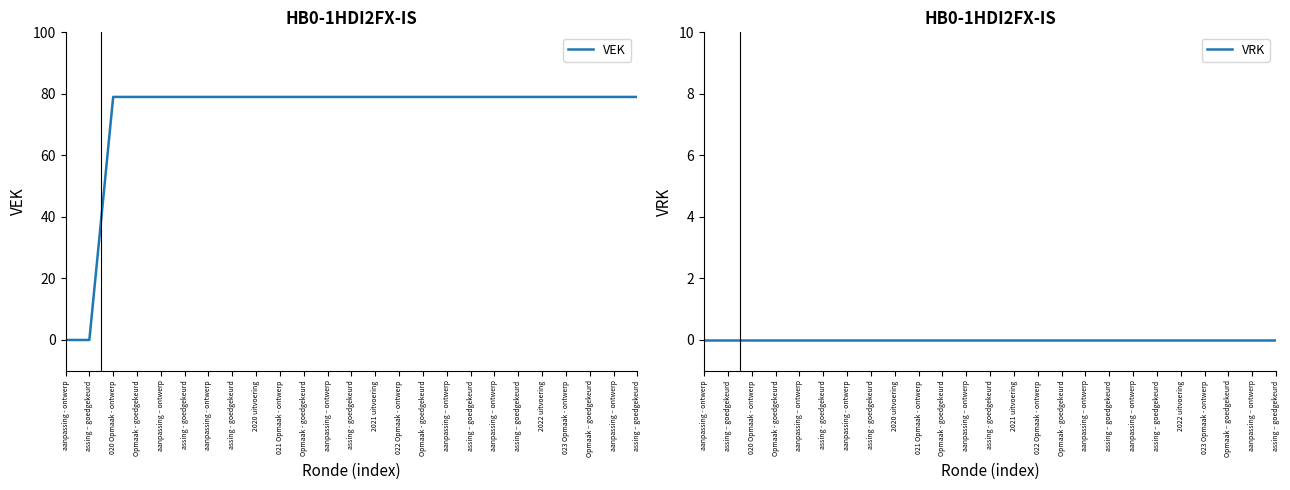

List the series in order of their overall mean, highest first.

VEK, VRK